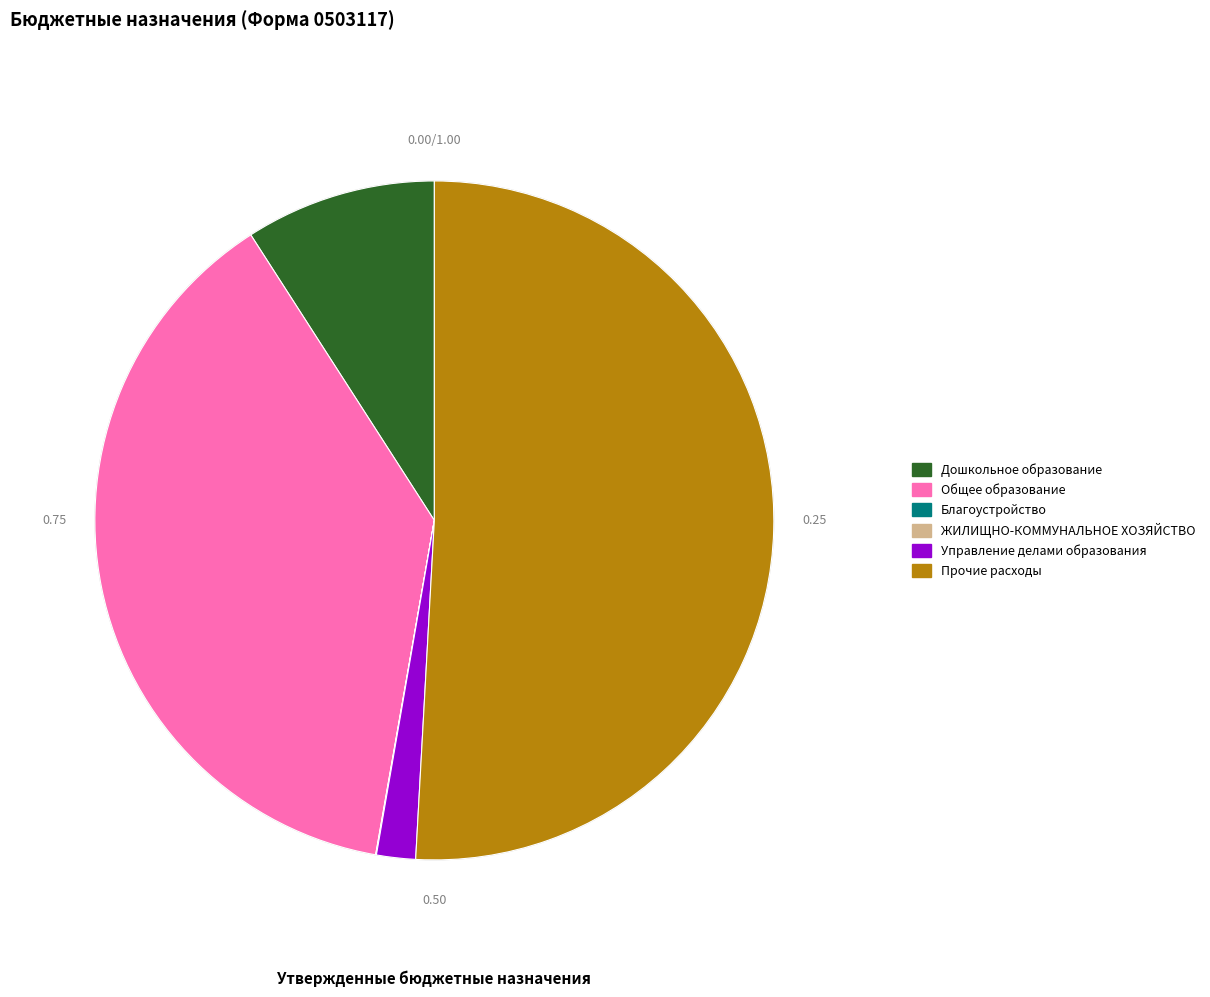

Is there a majority slice in this chart?

Yes